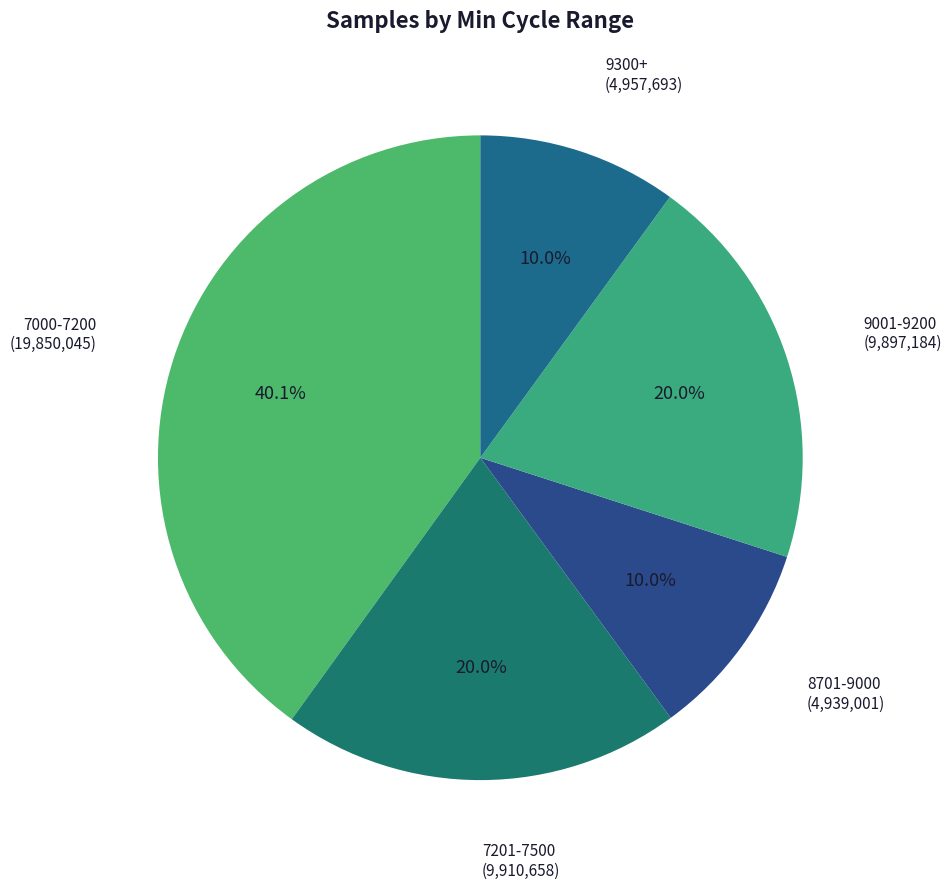

How many segments does this pie chart have?

5